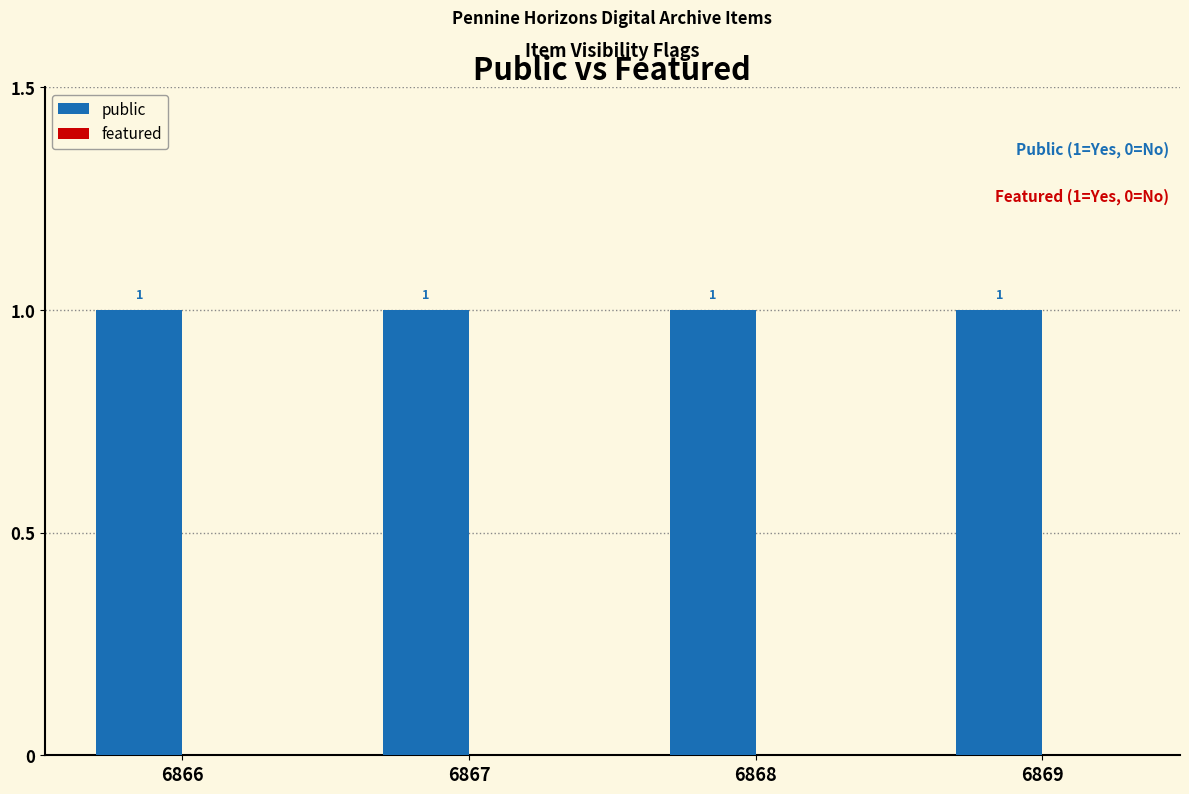

What are all the series names shown in the legend?

public, featured